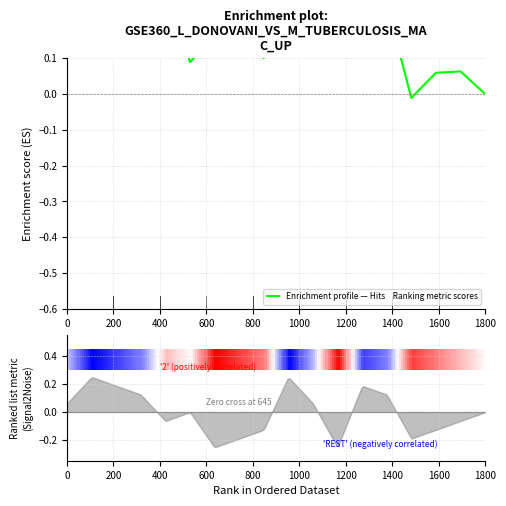

Reading right to left, what are all the values shown in this chart?

-0.0	0.1	0.1	-0.0	0.3	0.4	0.3	0.4	0.3	0.1	0.2	0.2	0.1	0.4	0.6	0.4	0.3	0.2